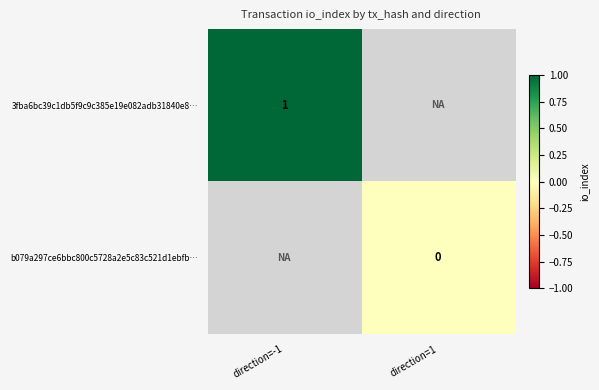

List the labels in order of b079a297ce6bbc800c5728a2e5c83c521d1ebfb… value, largest first.

direction=-1, direction=1